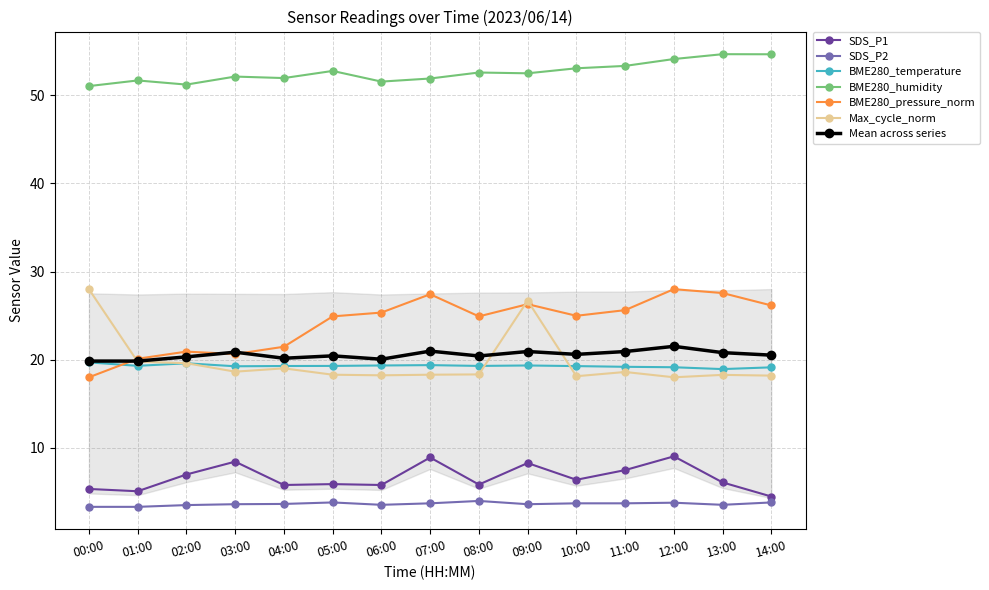

What position from the left is 11:00?

12